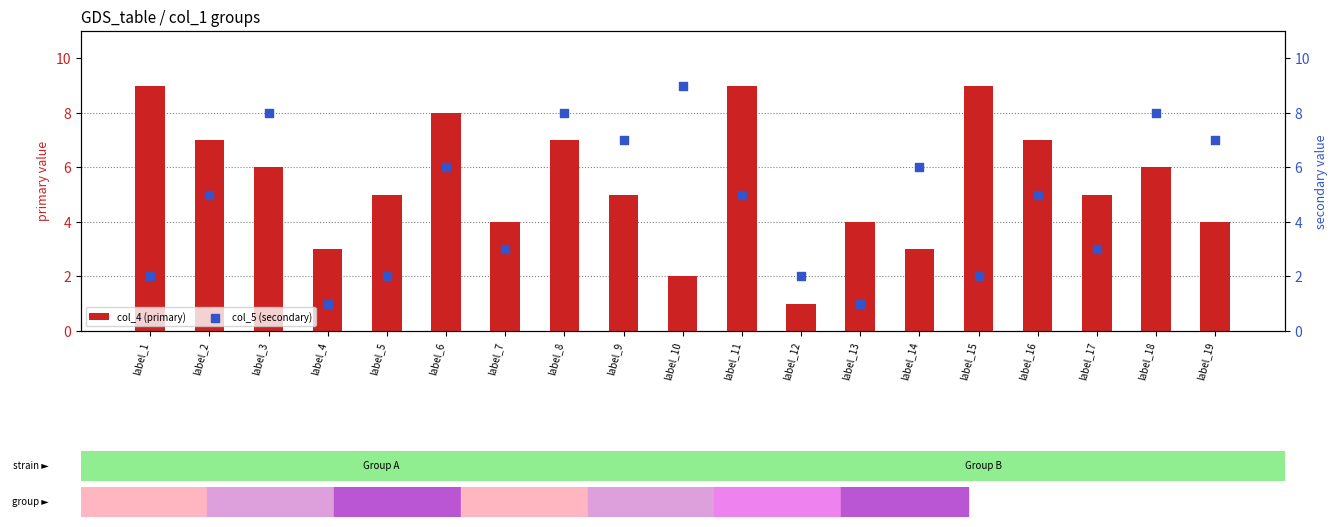

At which category is the sum across all series the highest?

label_8